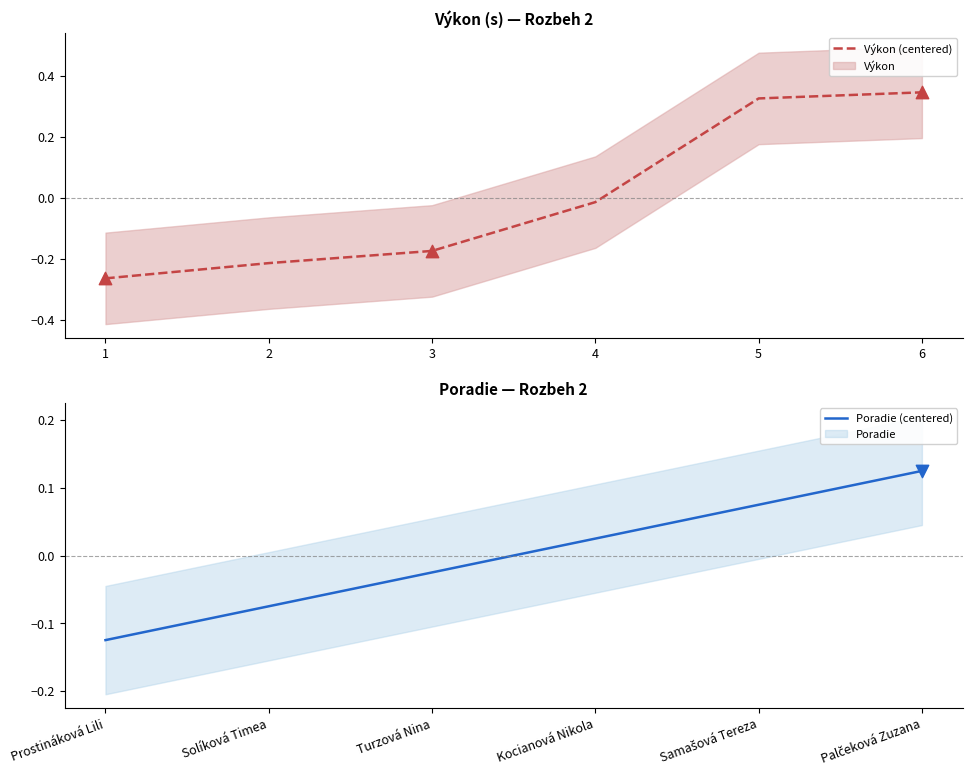

Is the value of Výkon at Turzová Nina greater than the value of Poradie at Turzová Nina?

No